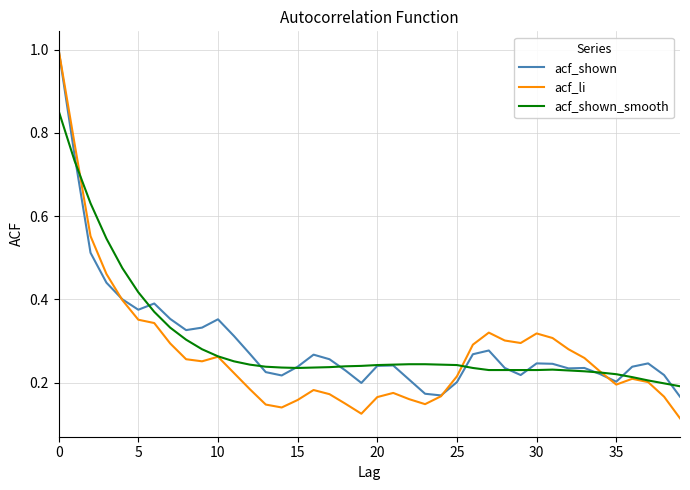

Count the number of data series in this chart.

3